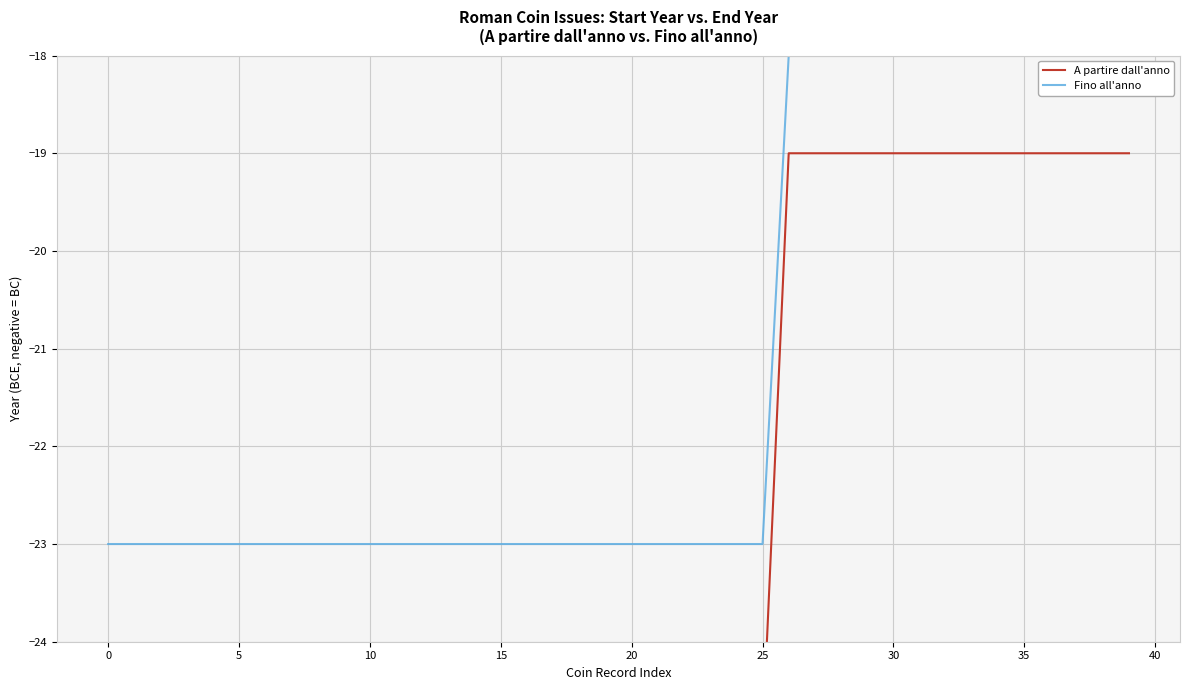

At how many categories does at least one series exceed -20?

14